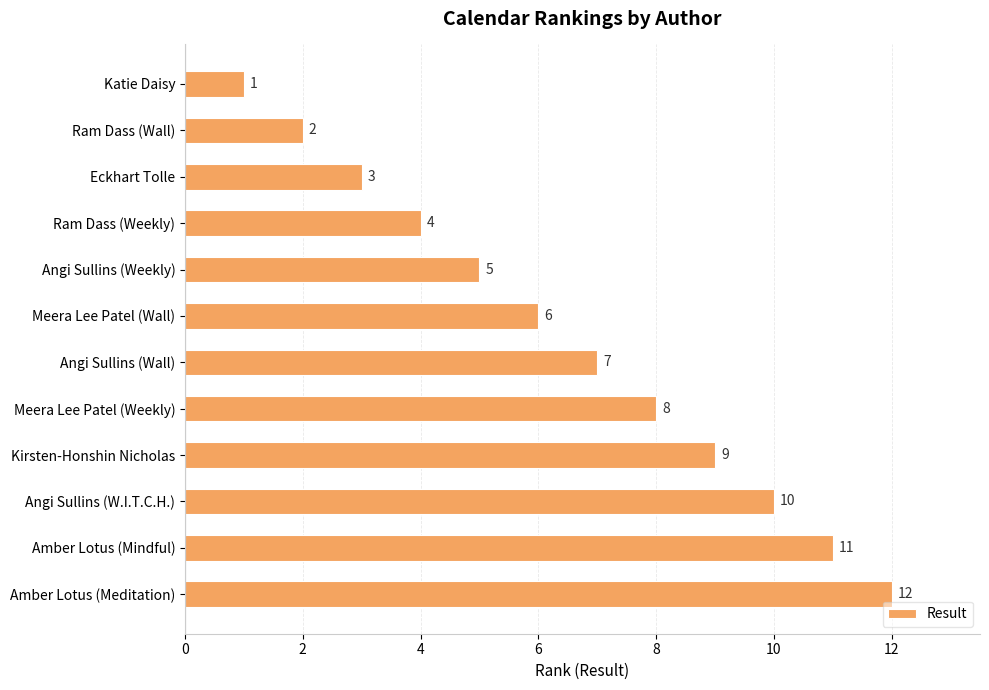

What is the ratio of the value at Meera Lee Patel (Wall) to the value at Angi Sullins (Weekly)?

1.2